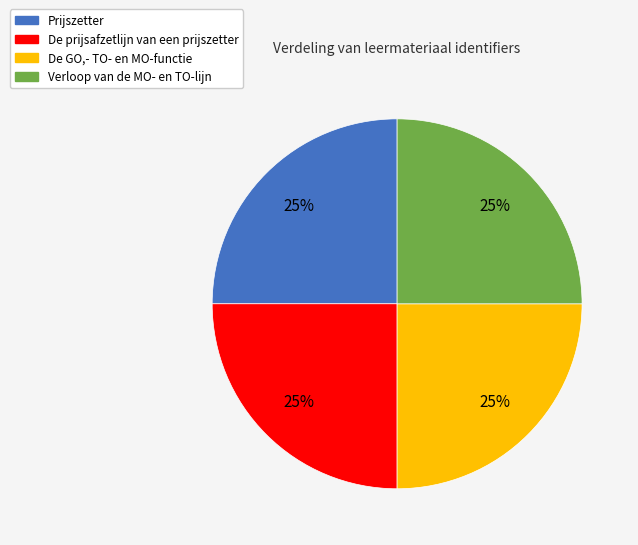

The De prijsafzetlijn van een prijszetter slice represents 39% of the pie. True or false?

False